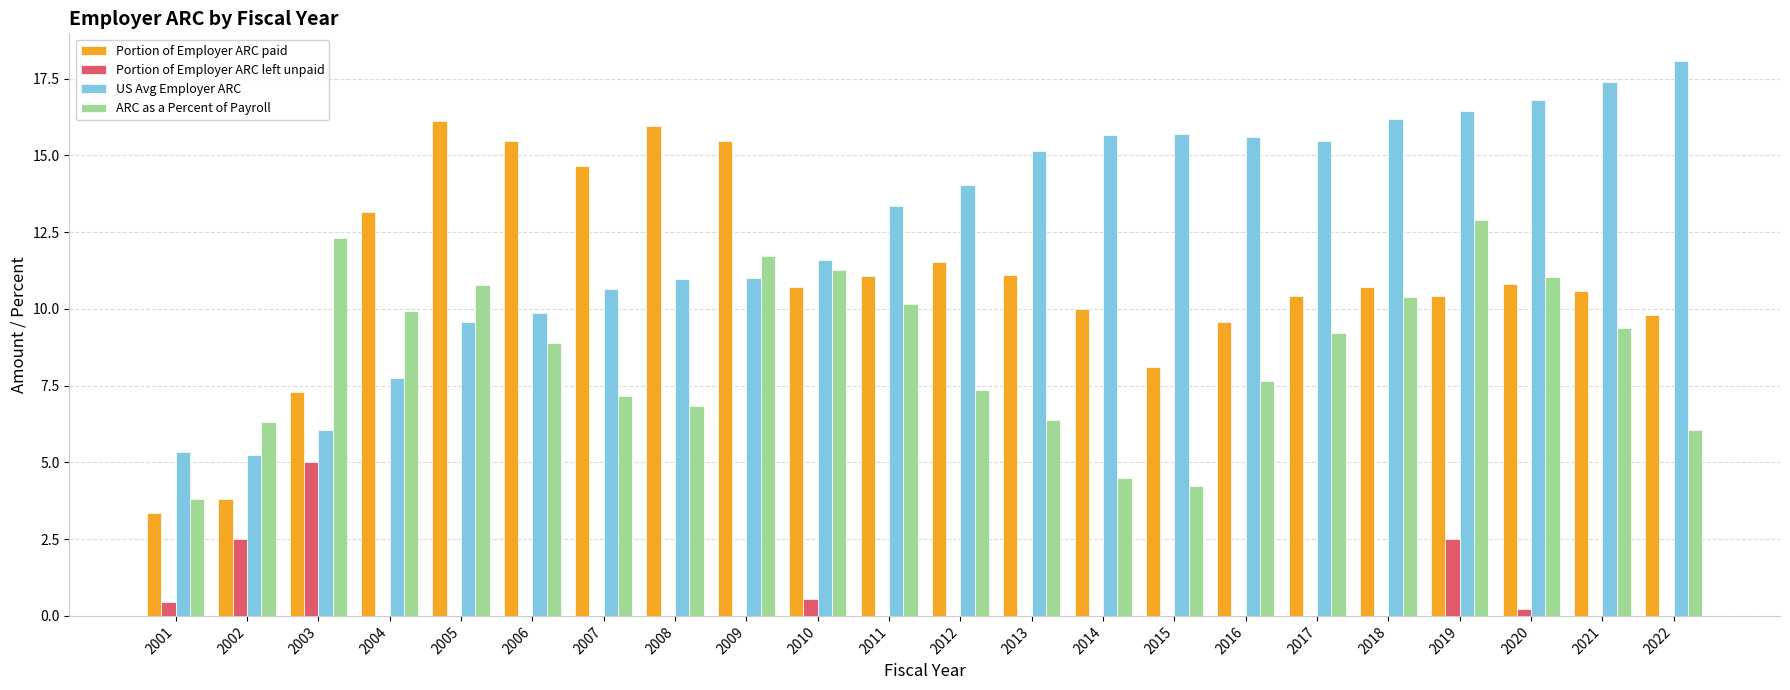

Which series has the largest total across all categories?

US Avg Employer ARC